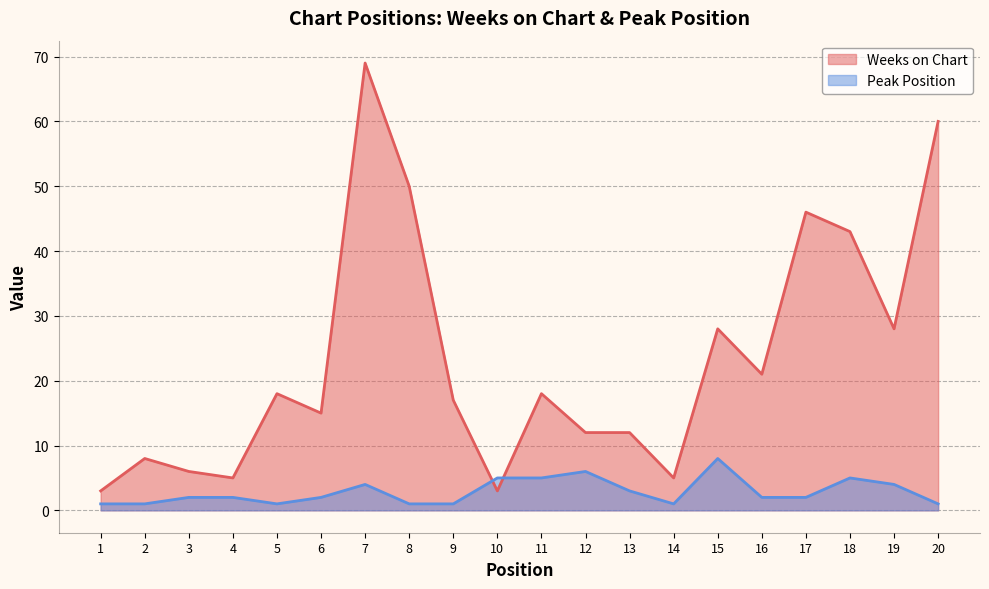

Reading left to right, extract all data points from this chart.

Weeks on Chart: 1=3	2=8	3=6	4=5	5=18	6=15	7=69	8=50	9=17	10=3	11=18	12=12	13=12	14=5	15=28	16=21	17=46	18=43	19=28	20=60
Peak Position: 1=1	2=1	3=2	4=2	5=1	6=2	7=4	8=1	9=1	10=5	11=5	12=6	13=3	14=1	15=8	16=2	17=2	18=5	19=4	20=1